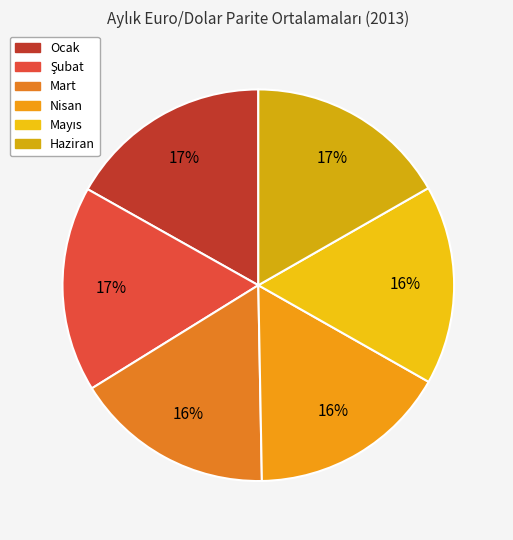

Is it true that Mayıs is 2% of the pie?

False